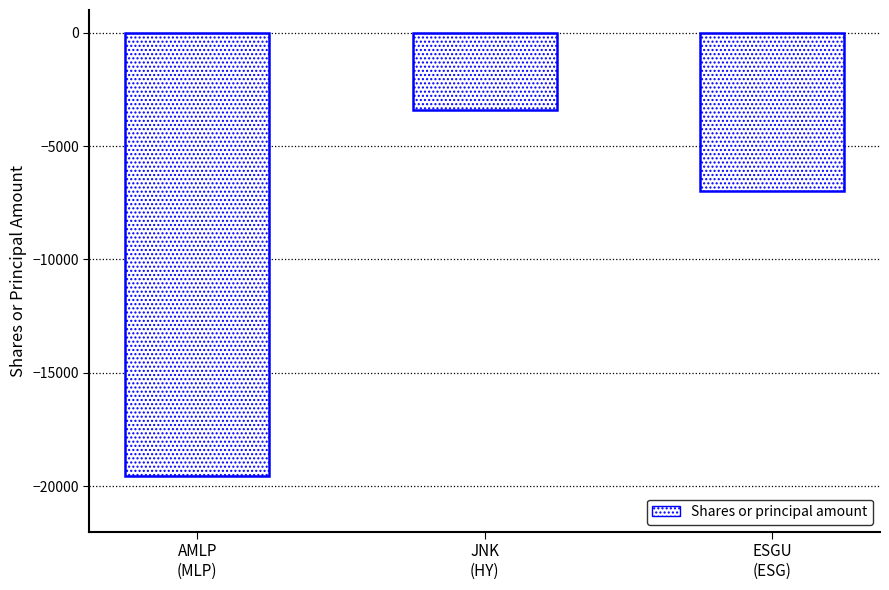

List the labels in order of value, largest first.

JNK
(HY), ESGU
(ESG), AMLP
(MLP)